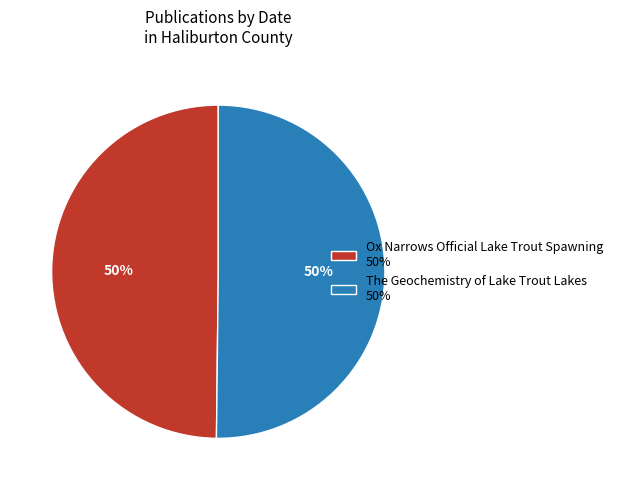

Approximately how many times larger is the value at Ox Narrows Official Lake Trout Spawning 50% compared to The Geochemistry of Lake Trout Lakes 50%?

1.0